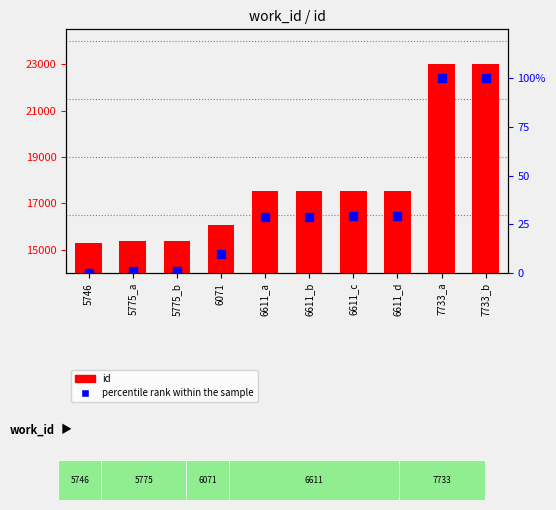

What are all the series names shown in the legend?

id, percentile rank within the sample